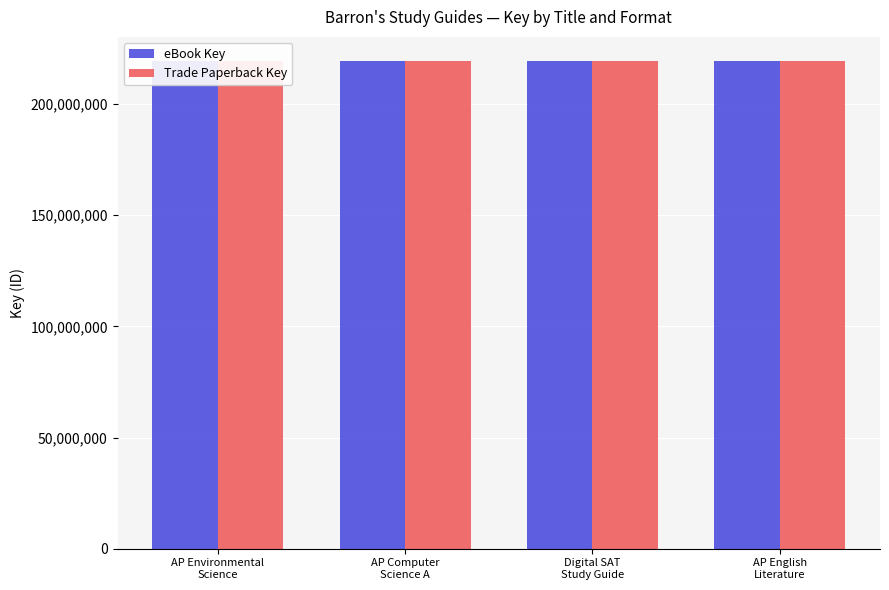

What is the maximum value shown in the chart?

219227061